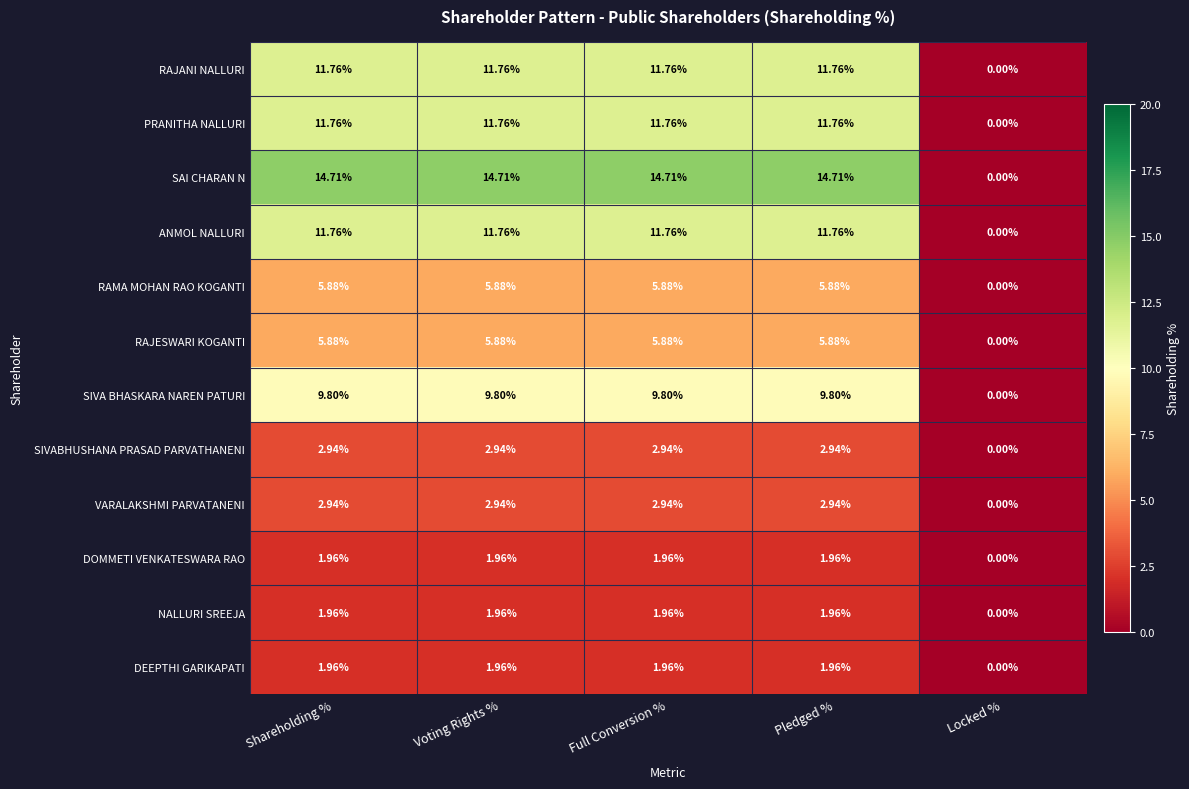

Which series changed the most between Shareholding % and Locked %?

SAI CHARAN N